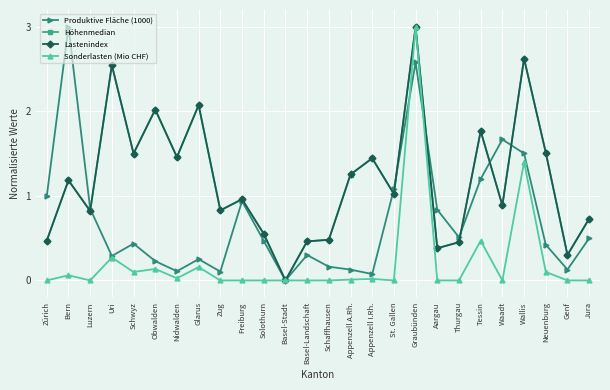

What is the total value across all series at Appenzell I.Rh.?

3.0